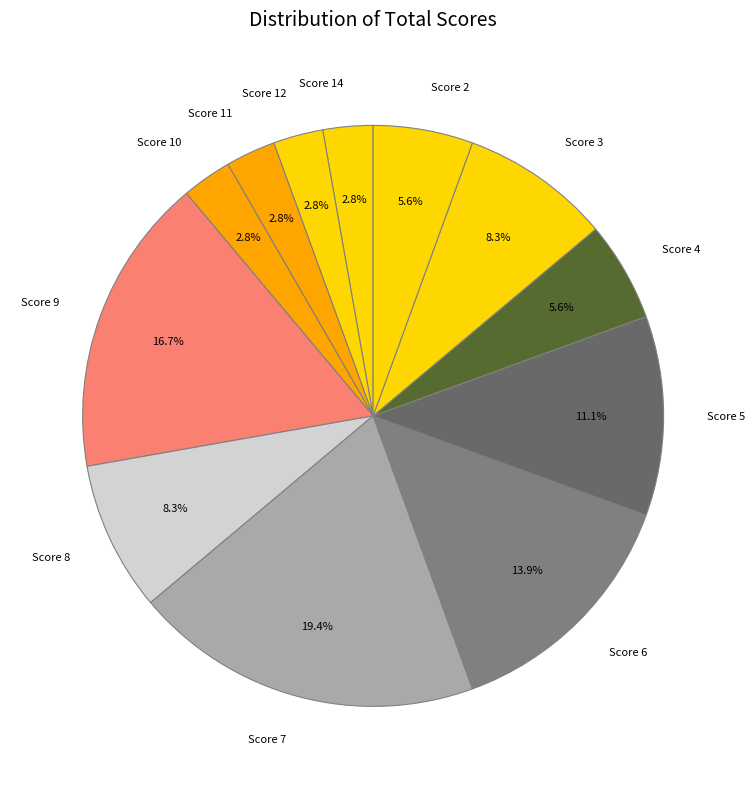

Which has a higher value, Score 10 or Score 7?

Score 7